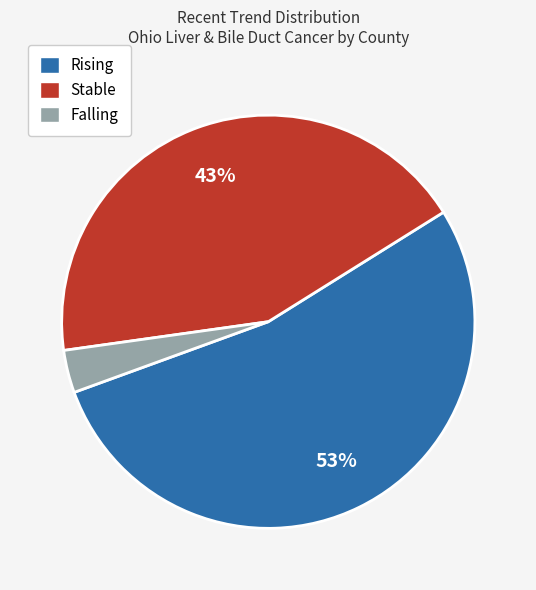

The Stable slice represents 54% of the pie. True or false?

False